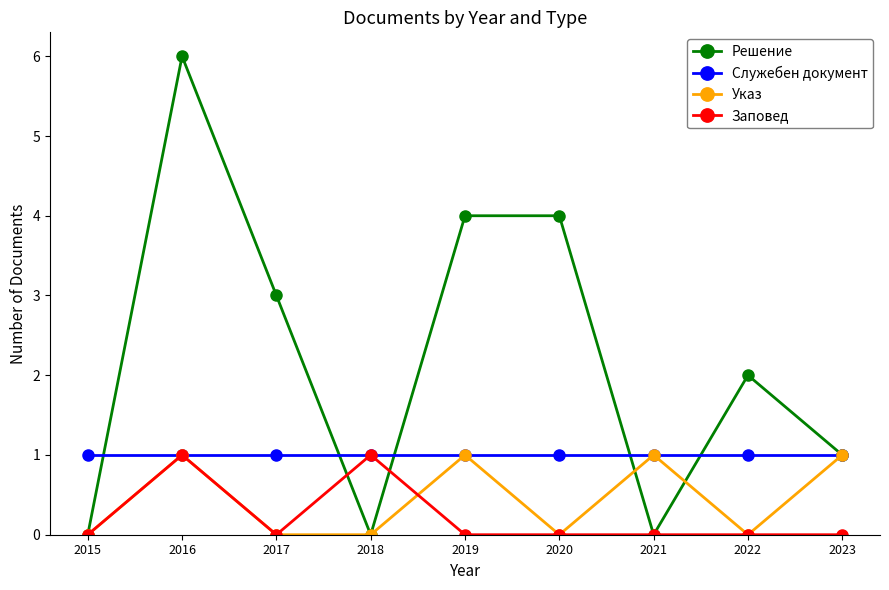

Is the value of Решение at 2021 greater than the value of Указ at 2023?

No